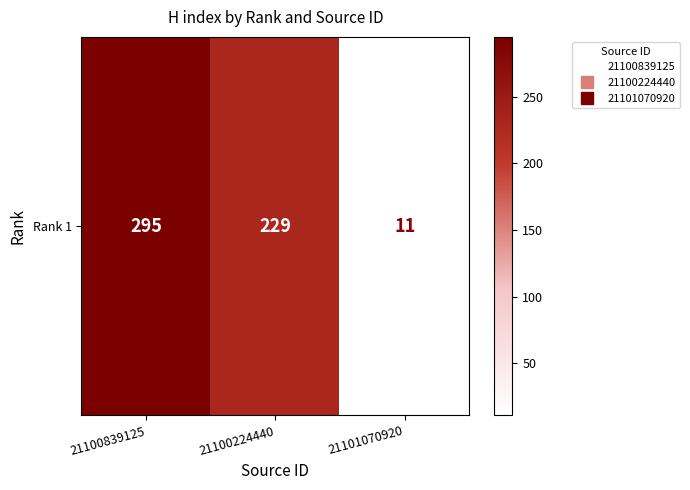

Reading right to left, list all the values displayed in this chart.

11	229	295